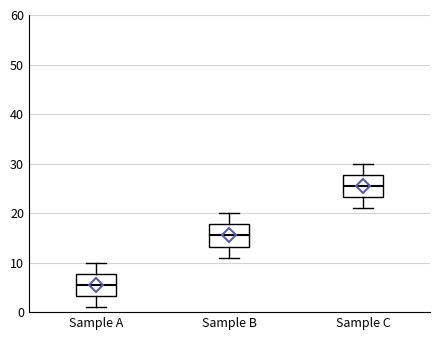

Where is the lower edge of the box for Sample C on the y-axis? The values are not printed on the chart, so give them approximately, as read against the axis.

23